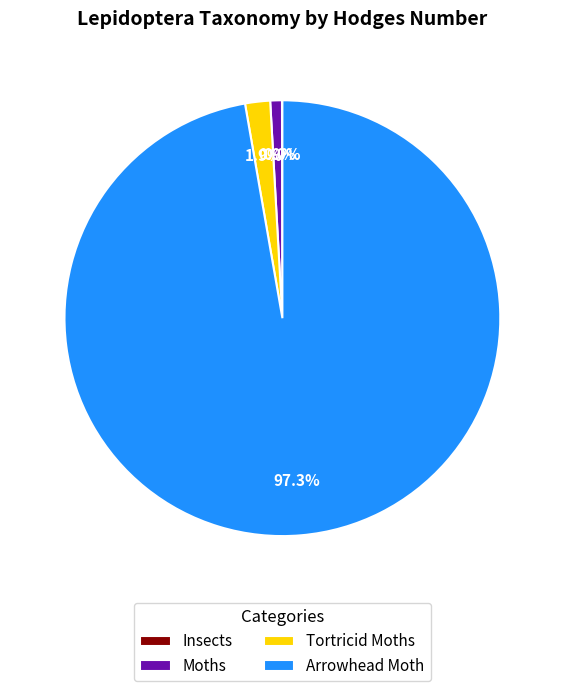

Is Arrowhead Moth the majority of the pie?

Yes